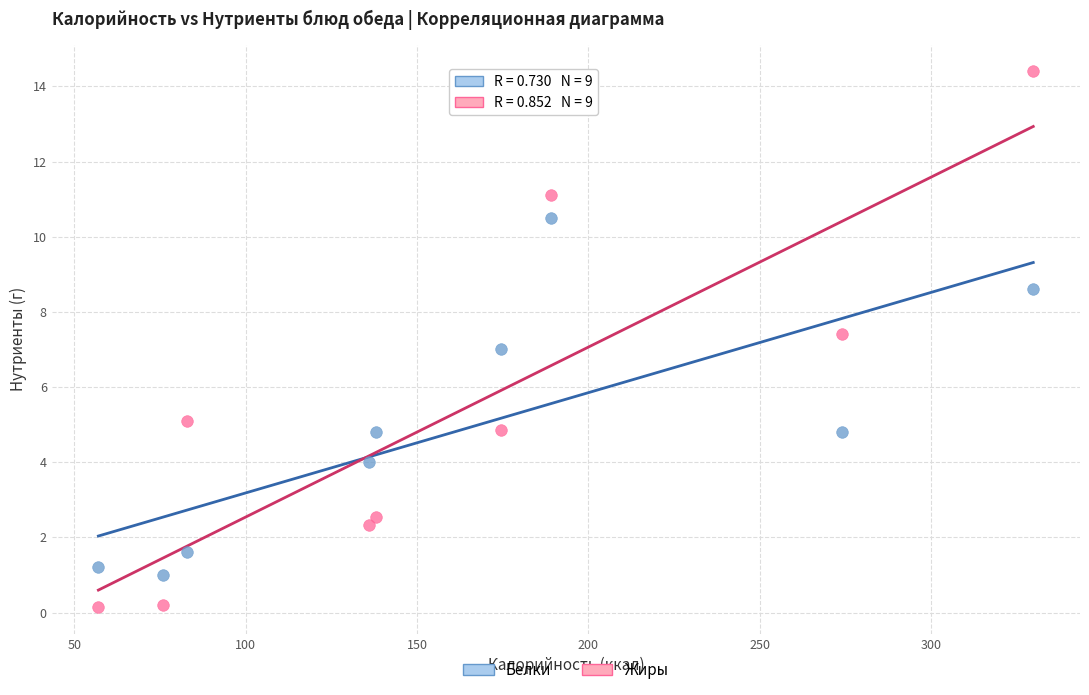

Which series has the widest spread of Y values?

Жиры